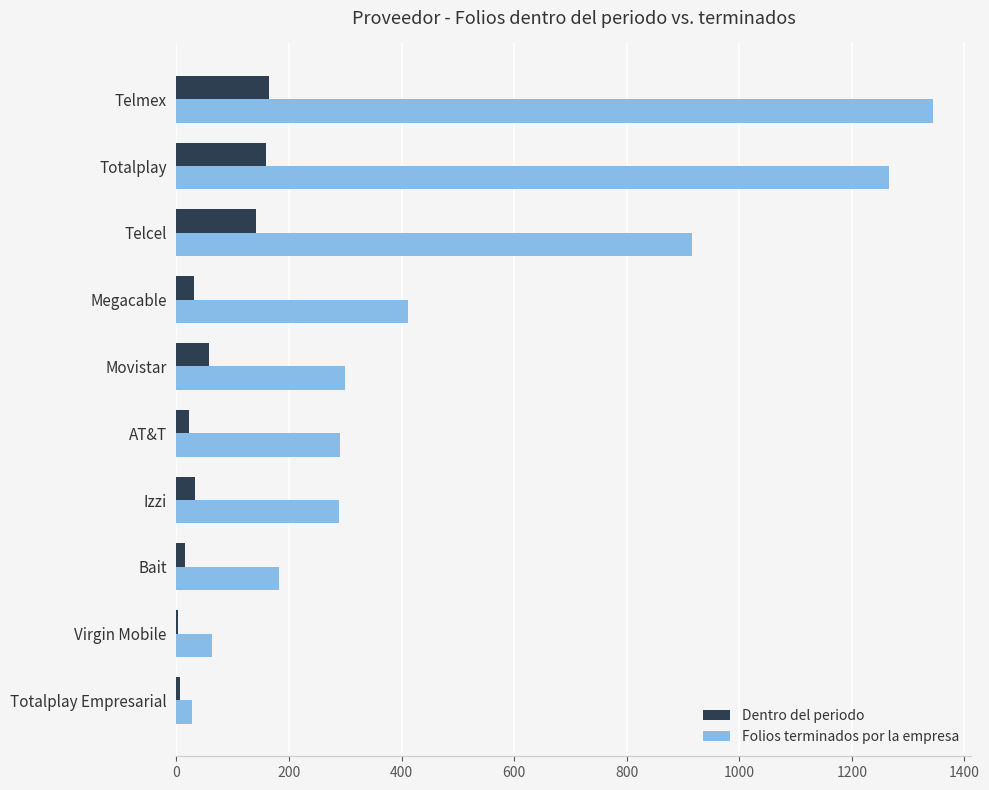

What is the total value across all series at Megacable?

443